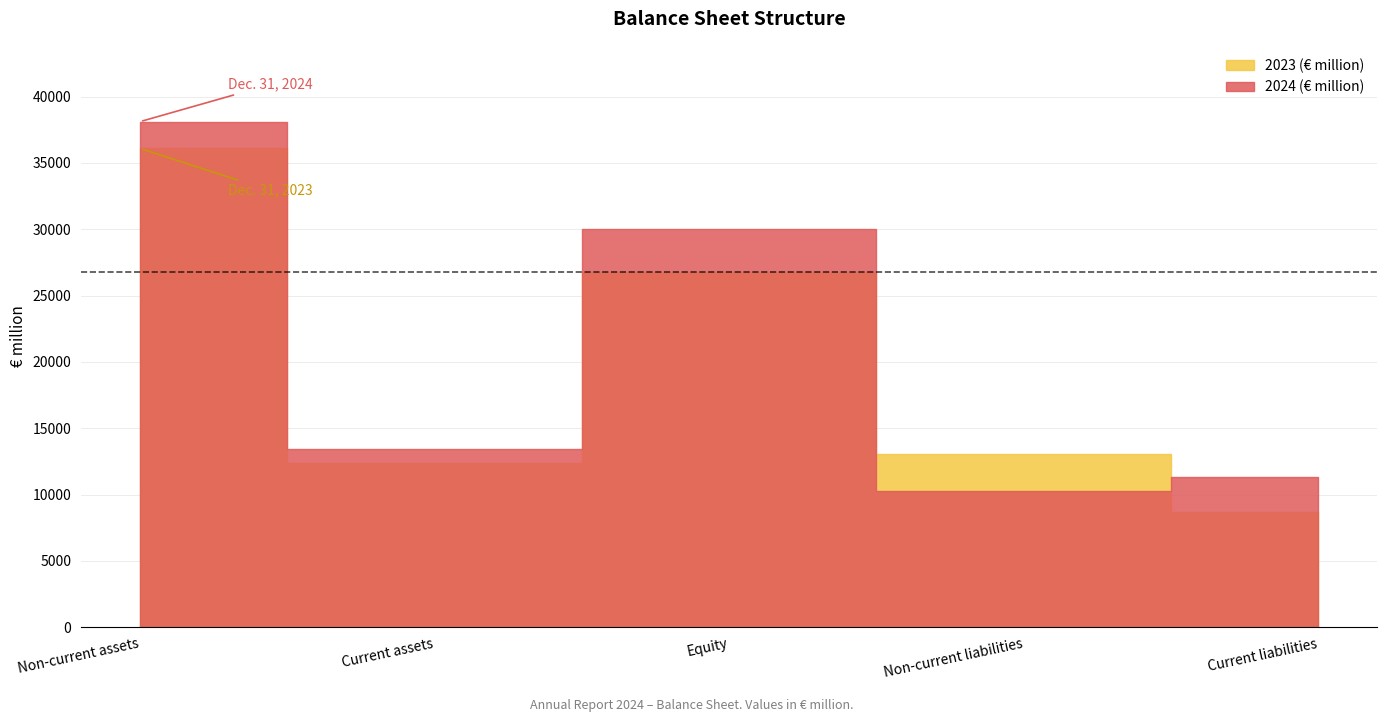

The 2023 (€ million) series shows 12393 at Current assets. True or false?

True